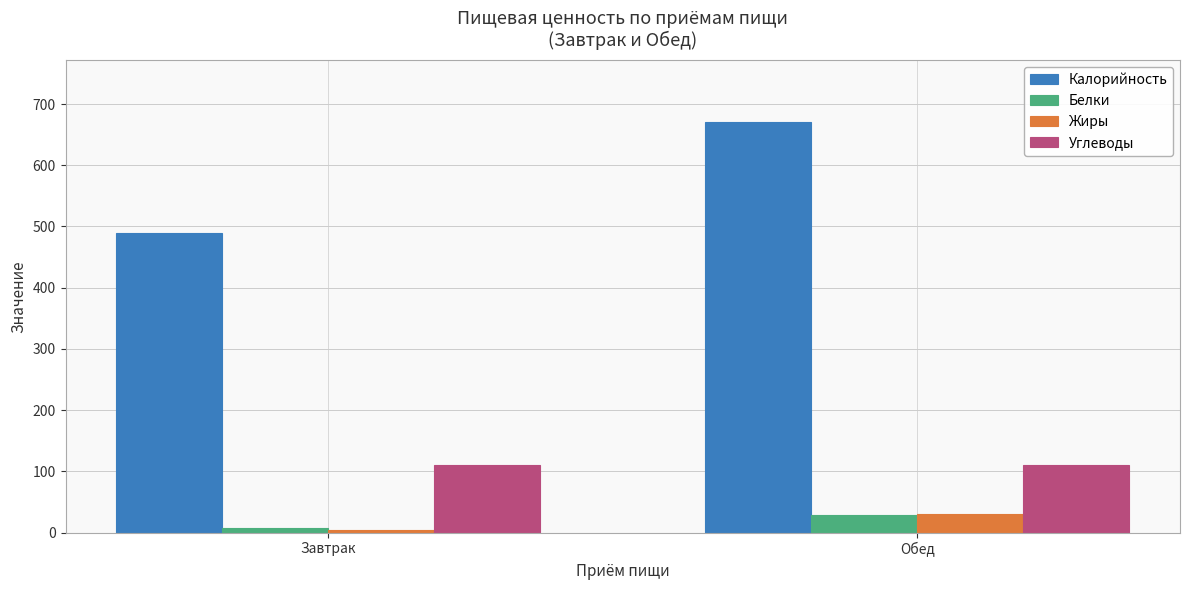

Rank the categories by Белки value from highest to lowest.

Обед, Завтрак